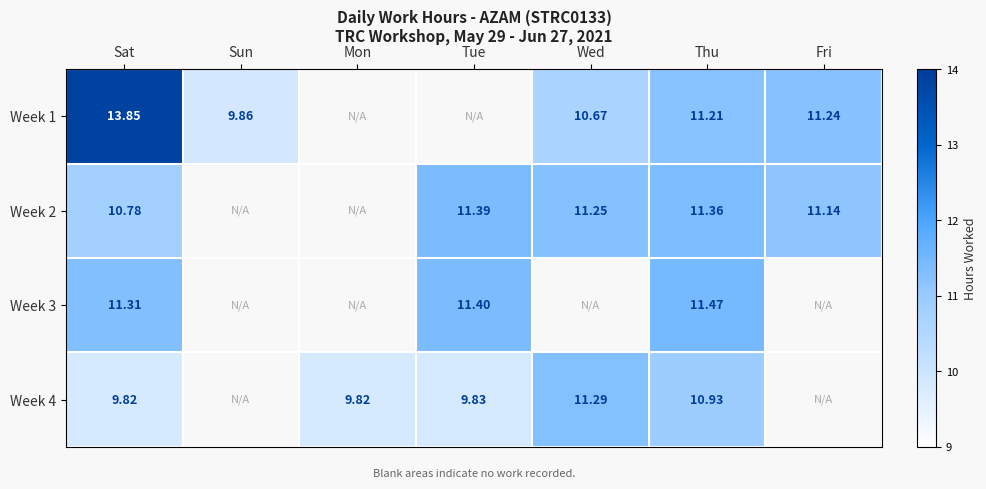

The value of Week 3 at Tue is 7.3. True or false?

False